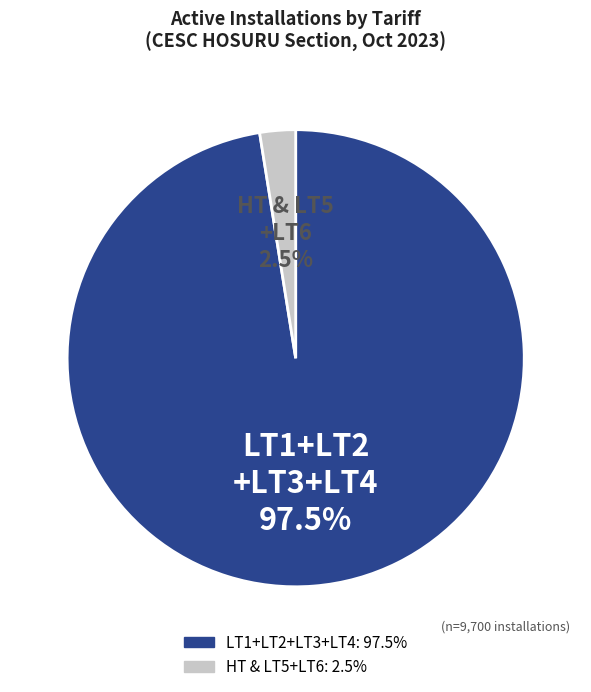

Is there a majority slice in this chart?

Yes